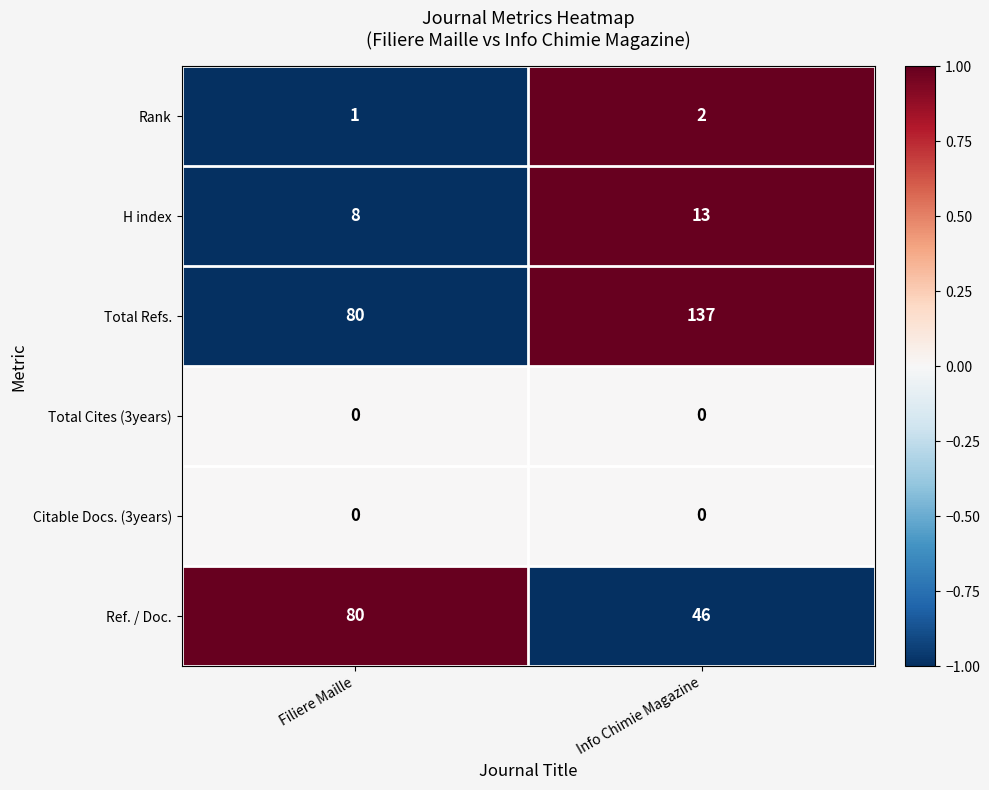

Rank the categories by Total Refs. value from highest to lowest.

Info Chimie Magazine, Filiere Maille